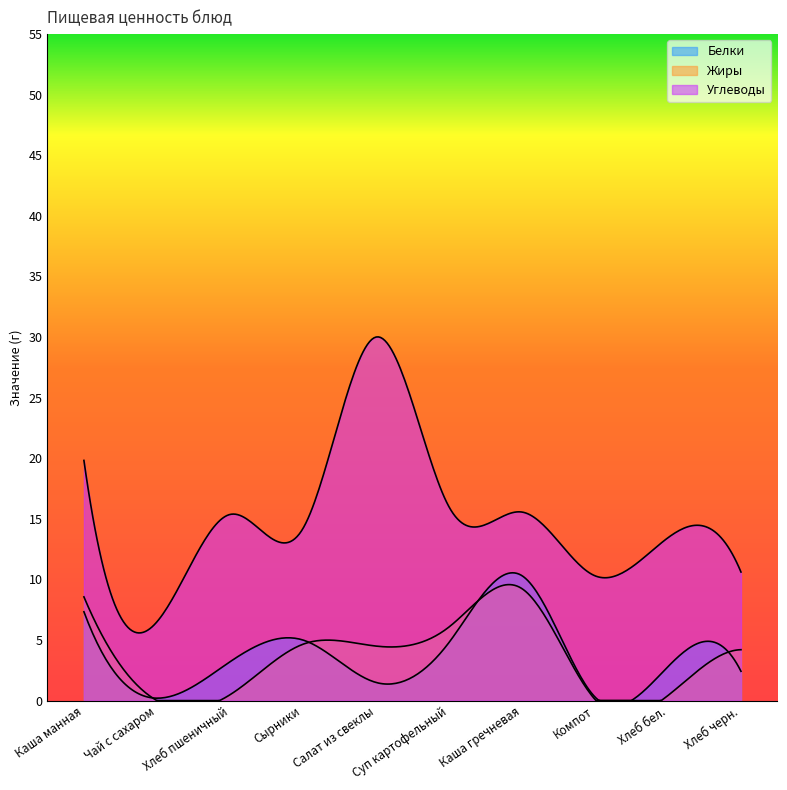

Between Хлеб черн. and Каша манная, which is larger?

Каша манная